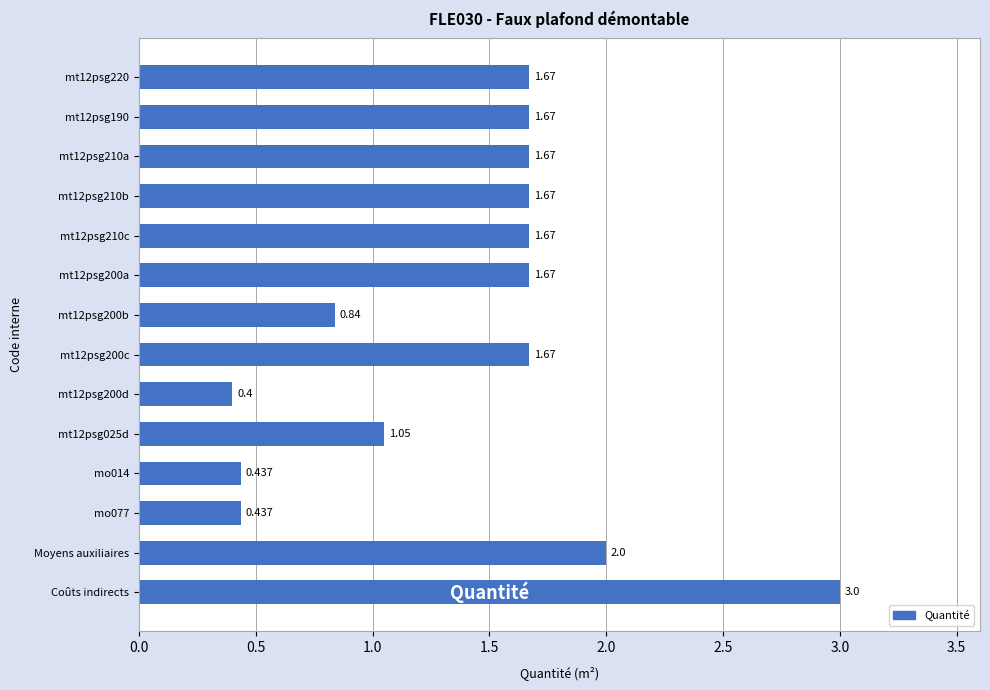

At which category does the chart reach its peak across all series?

Coûts indirects